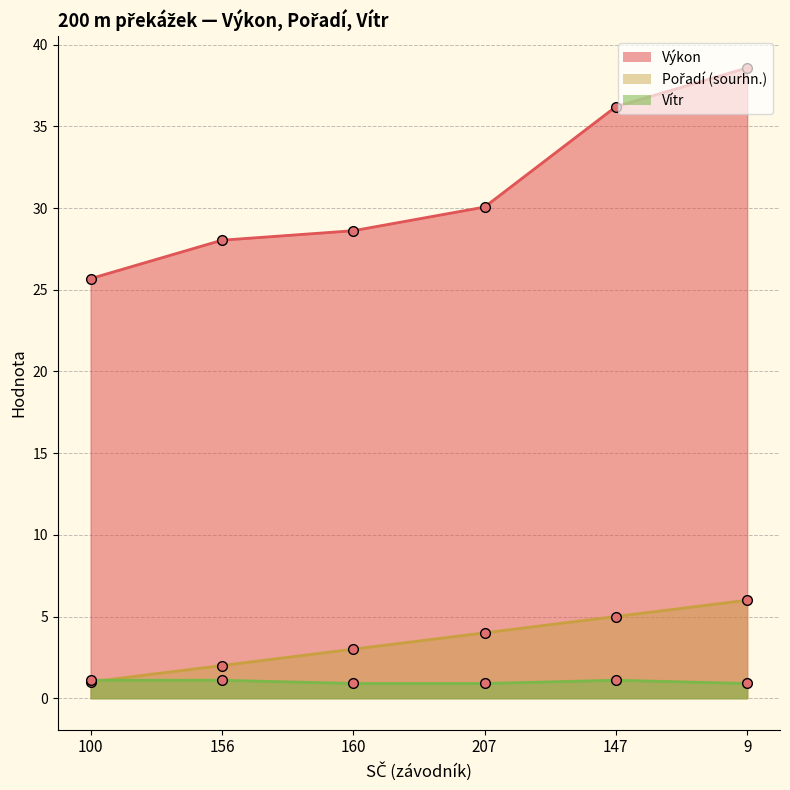

Rank the series by their maximum value, from highest to lowest.

Výkon, Pořadí (sourhn.), Vítr